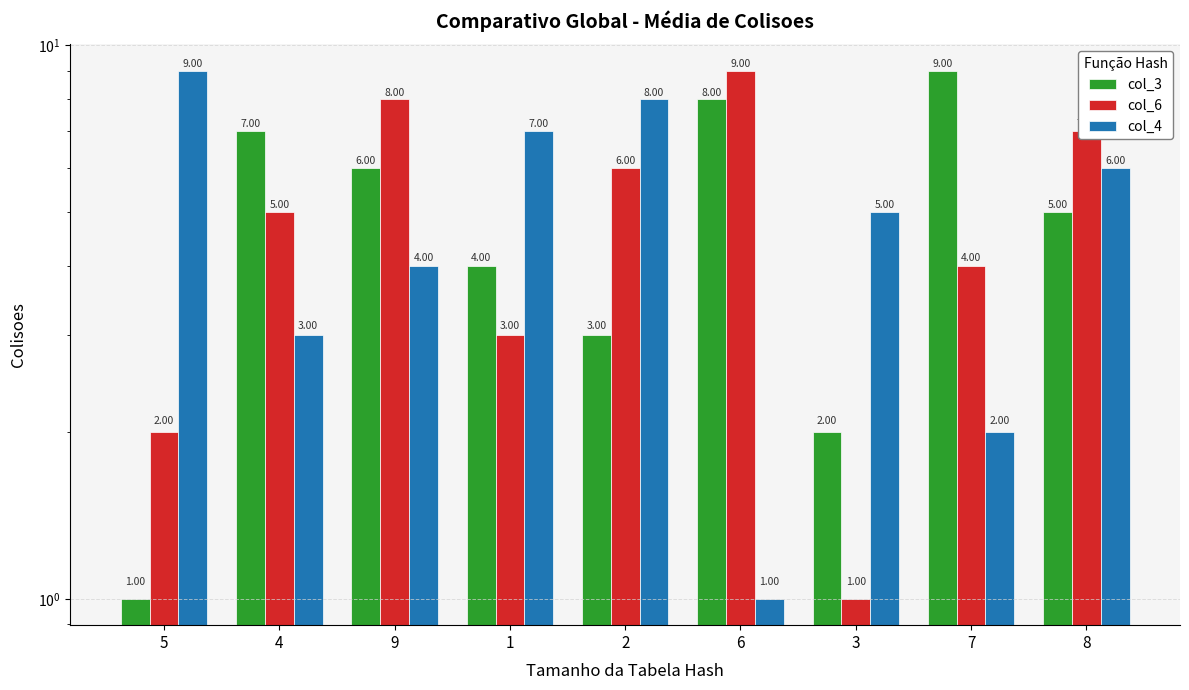

What is the label of the 4th bar from the left?

1